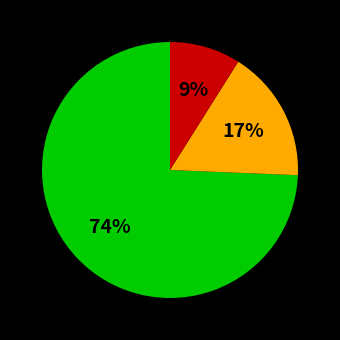

To the nearest percent, what is the difference between the largest and smallest slice percentages?

65%